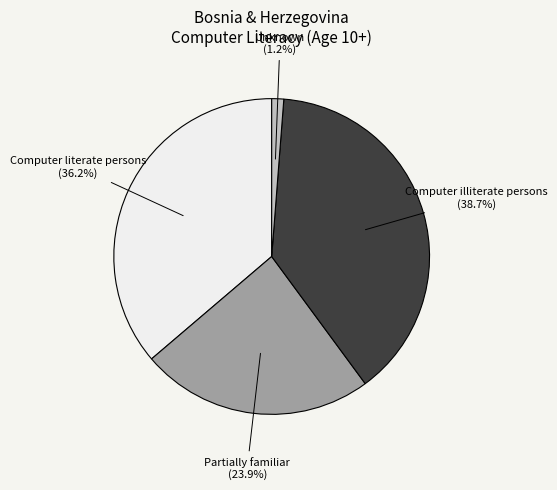

To the nearest percent, what percentage of the pie is Partially familiar?

24%